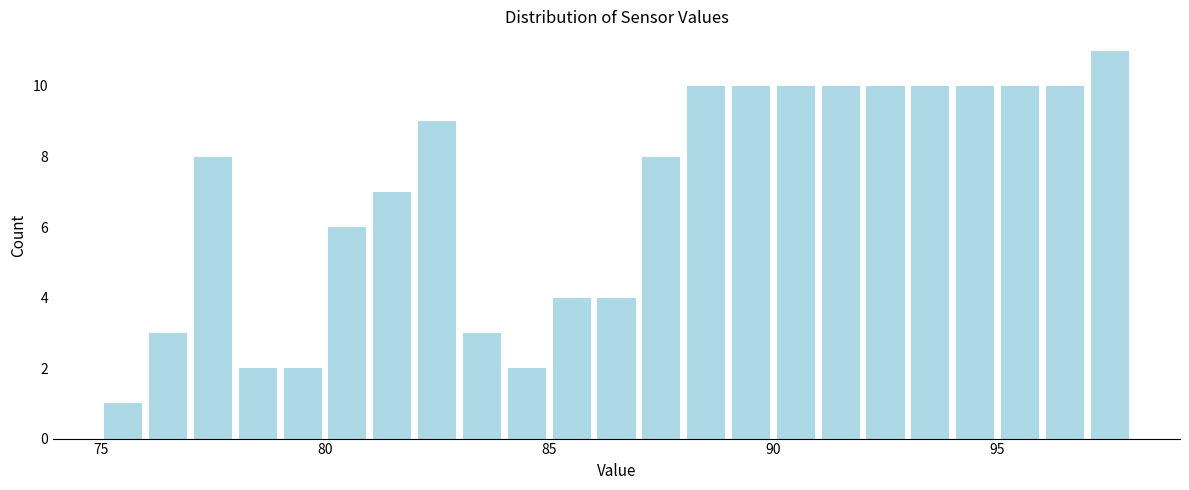

Around what value on the x-axis is the tallest bar? Give the approximate position of its centre, as read against the axis.

97.5